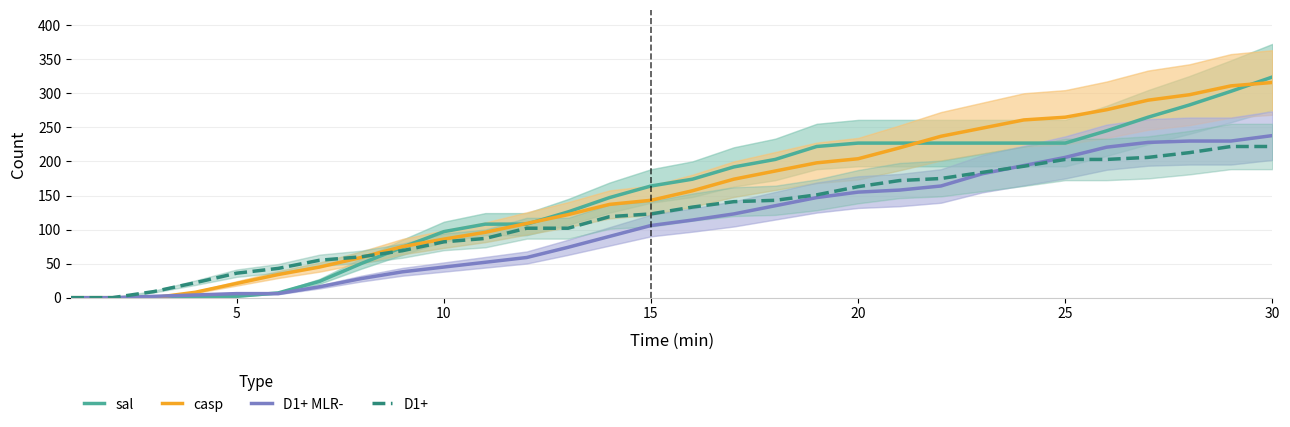

Rank the series by their maximum value, from lowest to highest.

D1+, D1+ MLR-, casp, sal